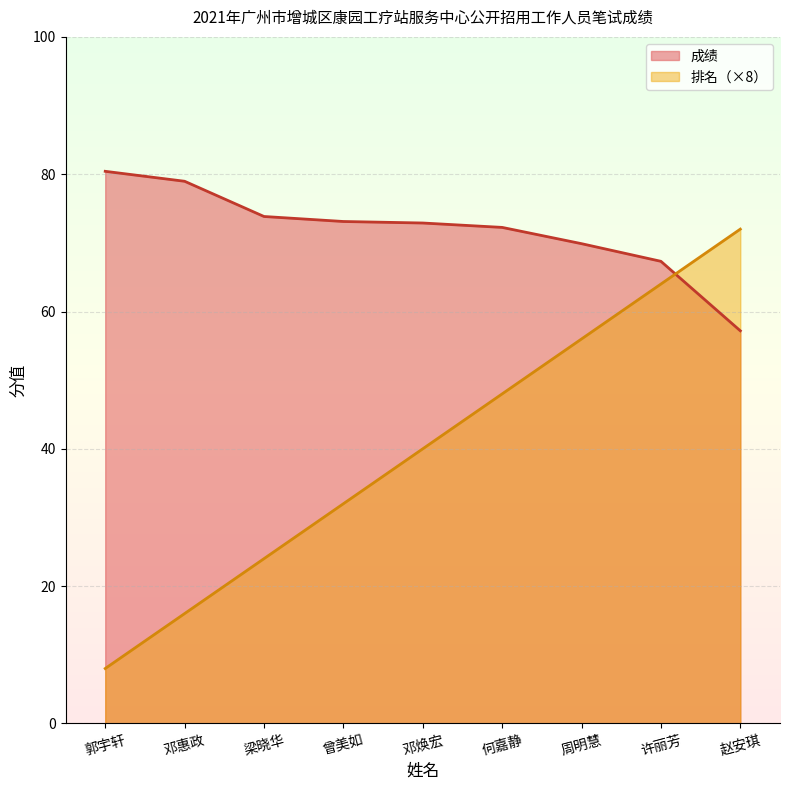

What is the total value across all series at 何嘉静?

120.2